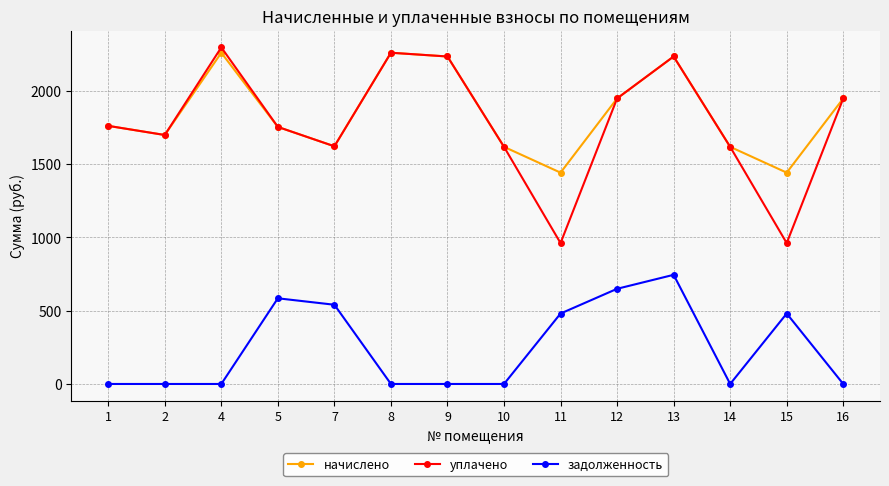

True or false: задолженность and начислено cross at least once.

False